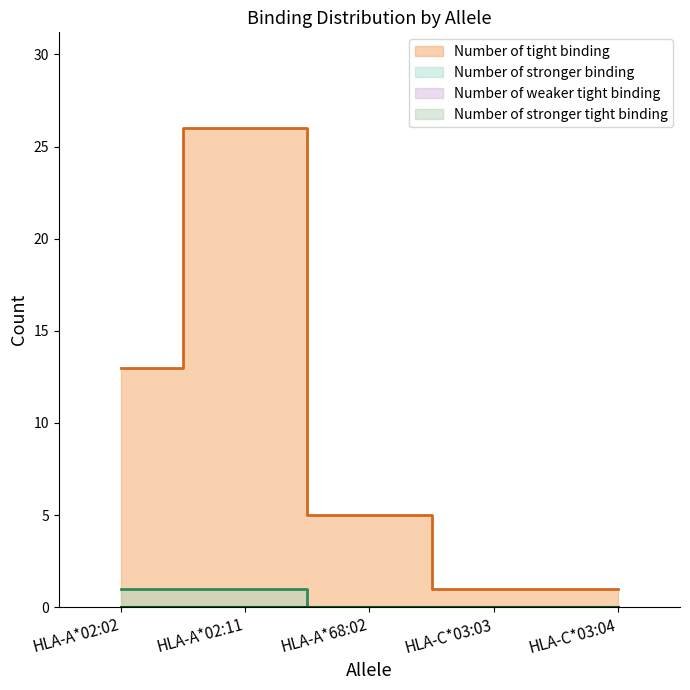

How many lines are shown in the chart?

2